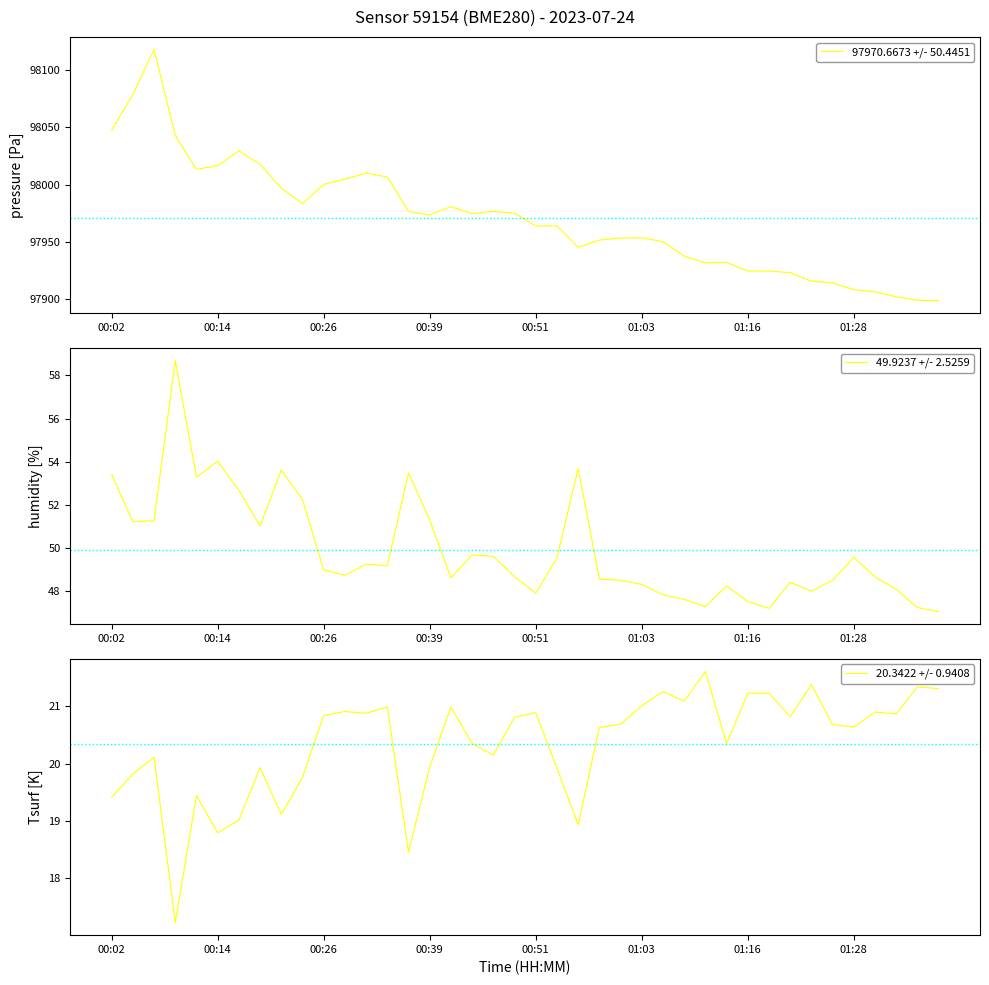

What is the sum of all 49.9237 +/- 2.5259 values?

1997.0